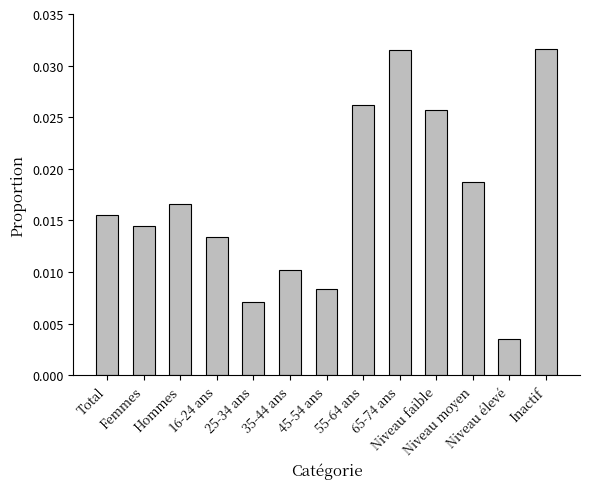

What position from the left is 55-64 ans?

8